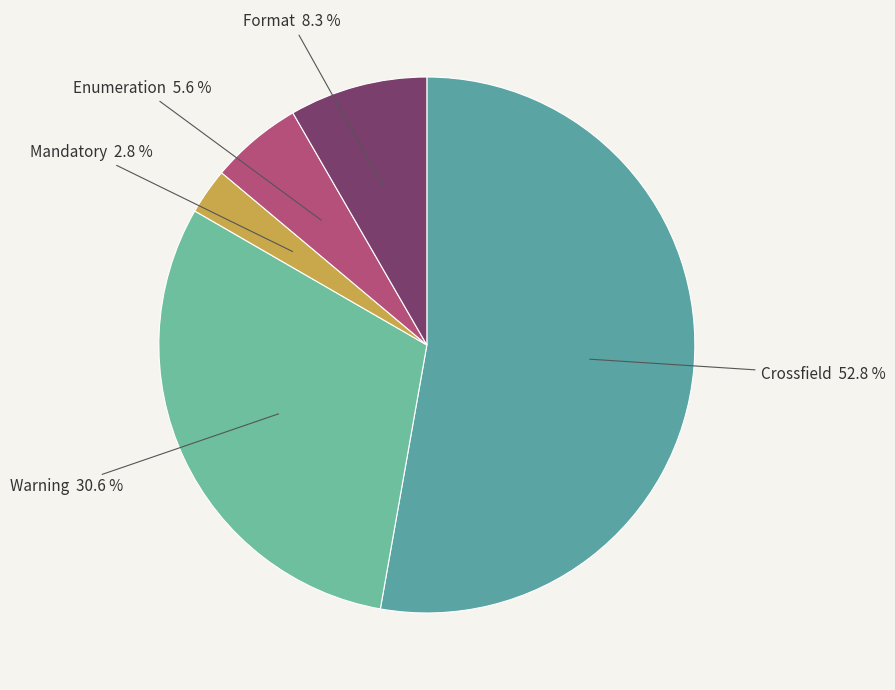

Rank the categories by value from lowest to highest.

Mandatory, Enumeration, Format, Warning, Crossfield